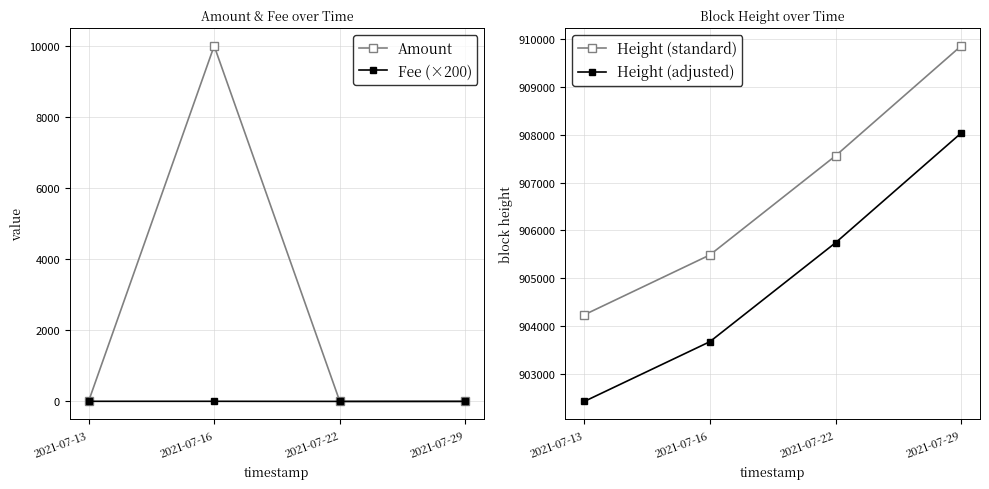

Where is Amount nearest to the value 5000?

2021-07-29